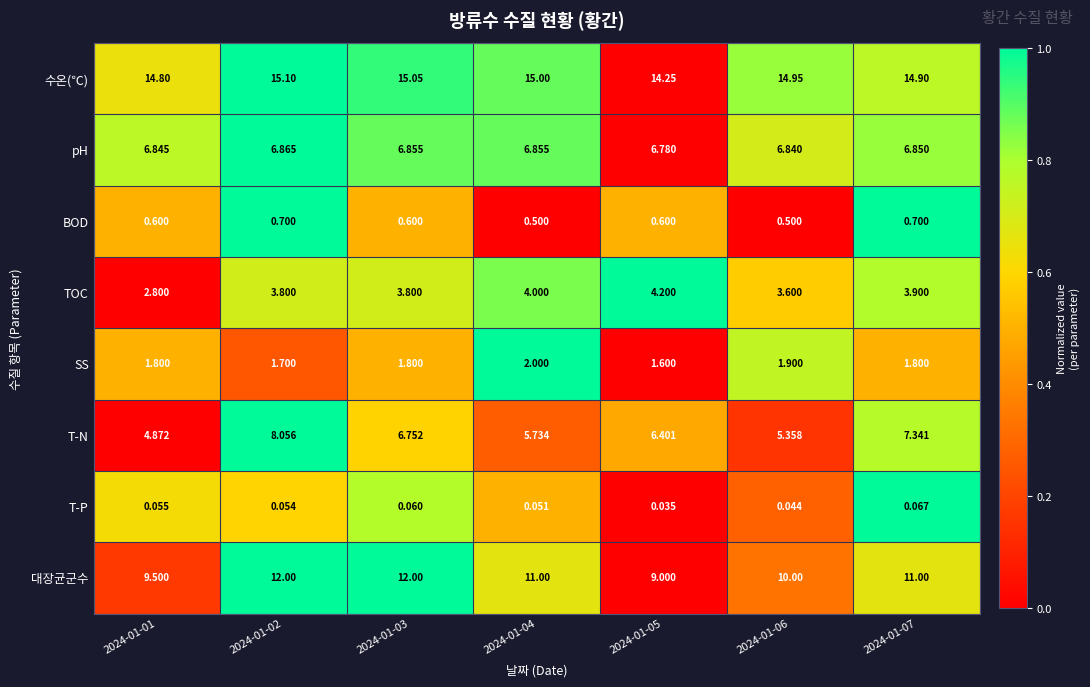

Rank the series by their maximum value, from highest to lowest.

수온(℃), 대장균군수, T-N, pH, TOC, SS, BOD, T-P